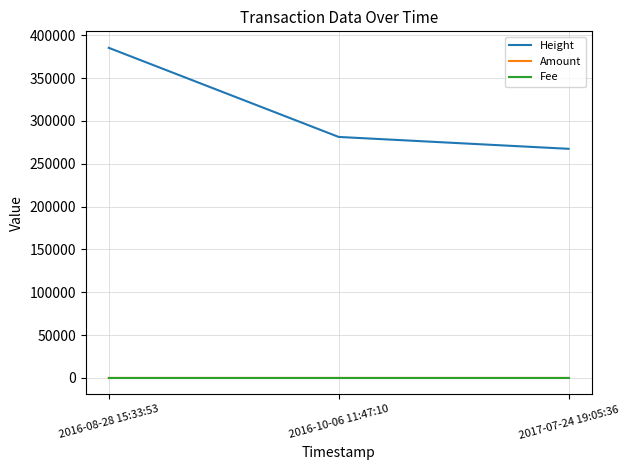

At which category is the sum across all series the highest?

2016-08-28 15:33:53